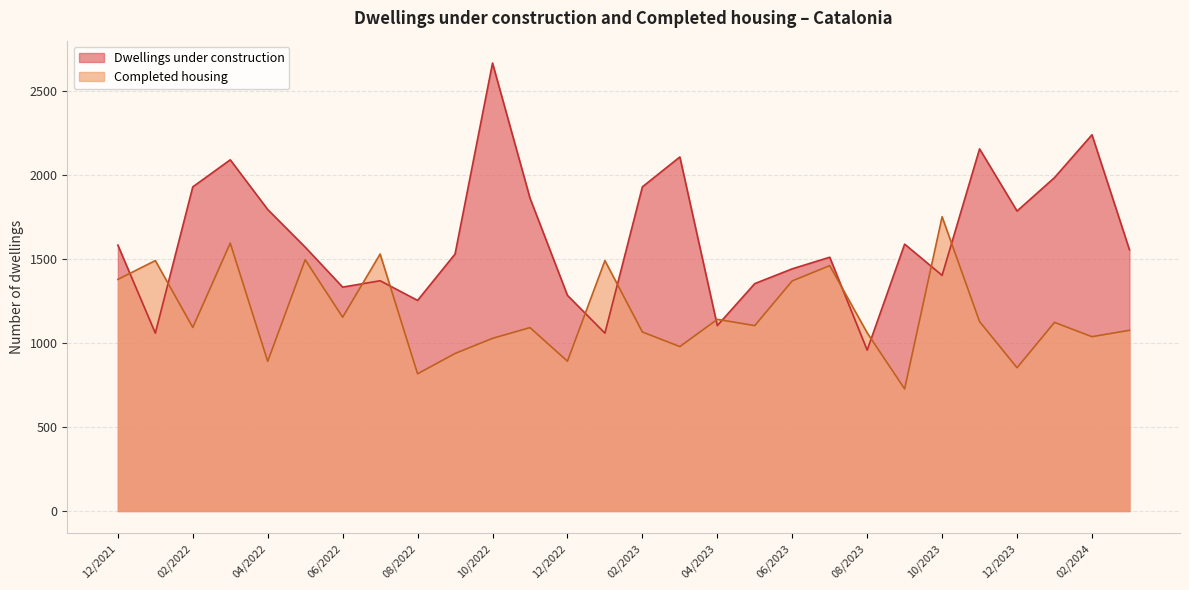

Does the chart display data point markers on the line(s)?

No